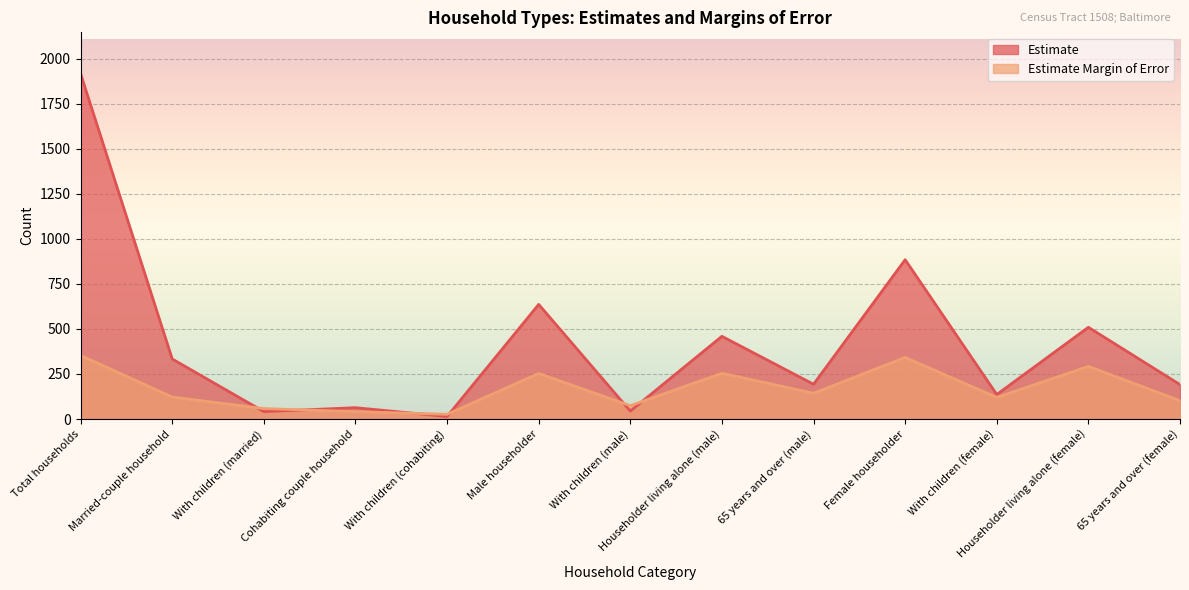

How many lines are shown in the chart?

2